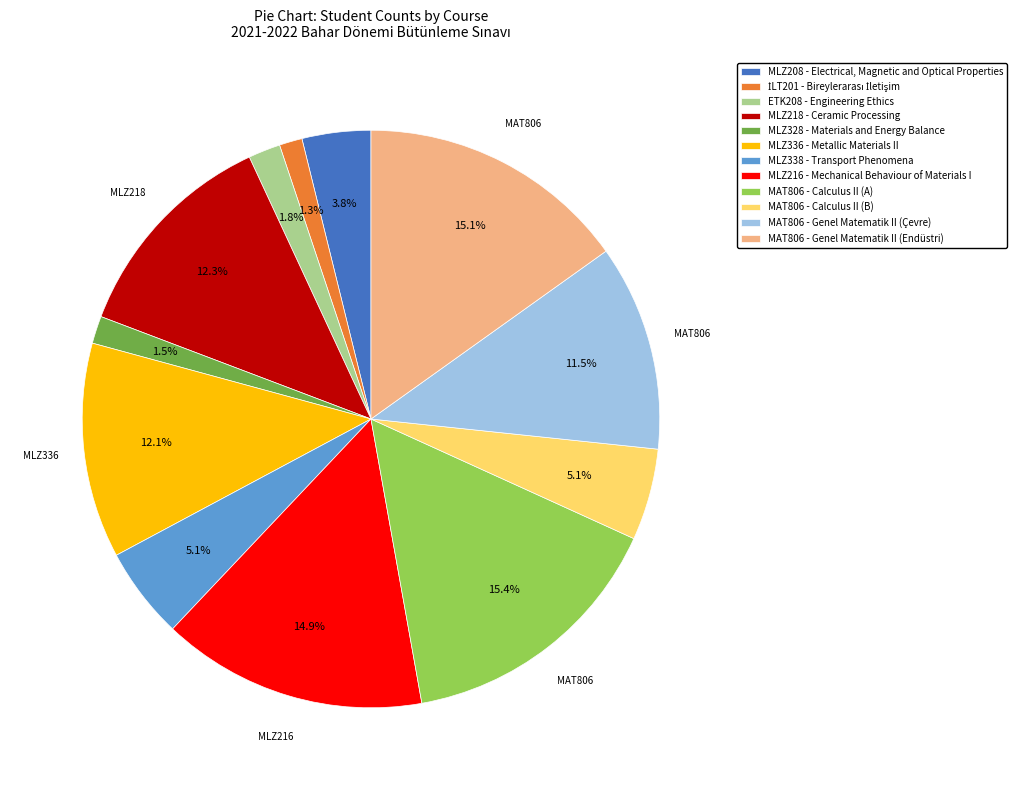

Combined, do MLZ216 - Mechanical Behaviour of Materials I and MLZ218 - Ceramic Processing account for over 50%?

No